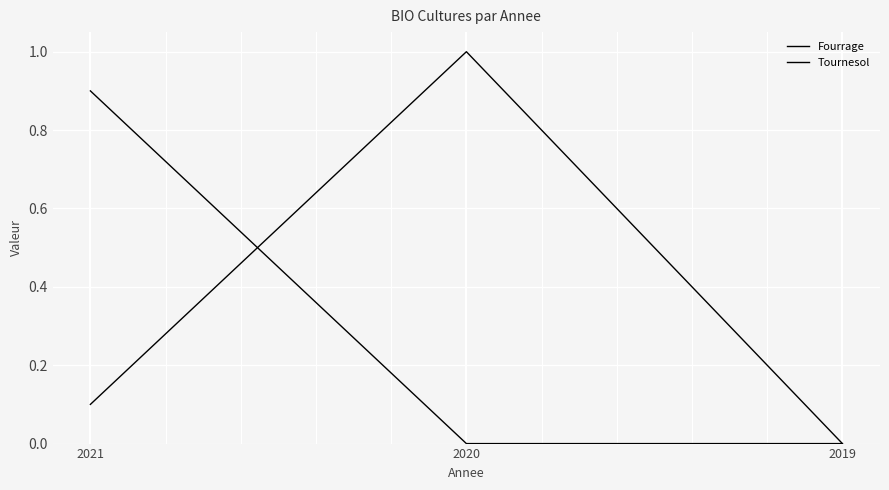

At which label does Tournesol reach its peak?

2021